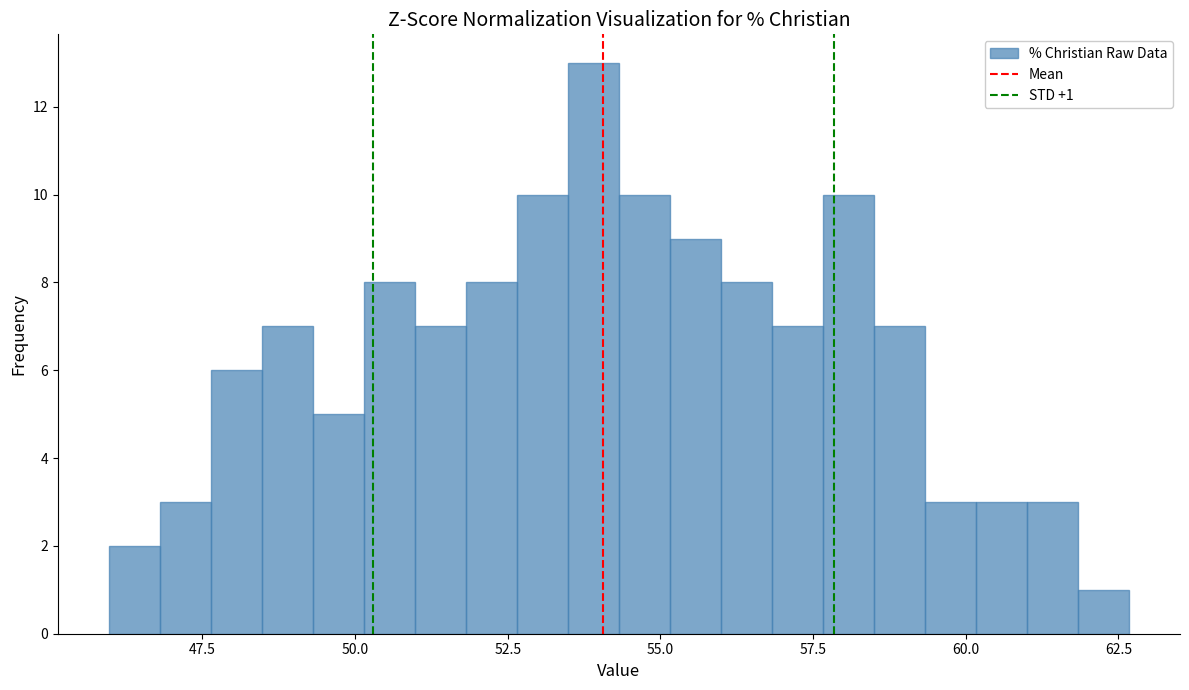

Read against the x-axis, roughly where is the centre of the tallest bar?

54.0